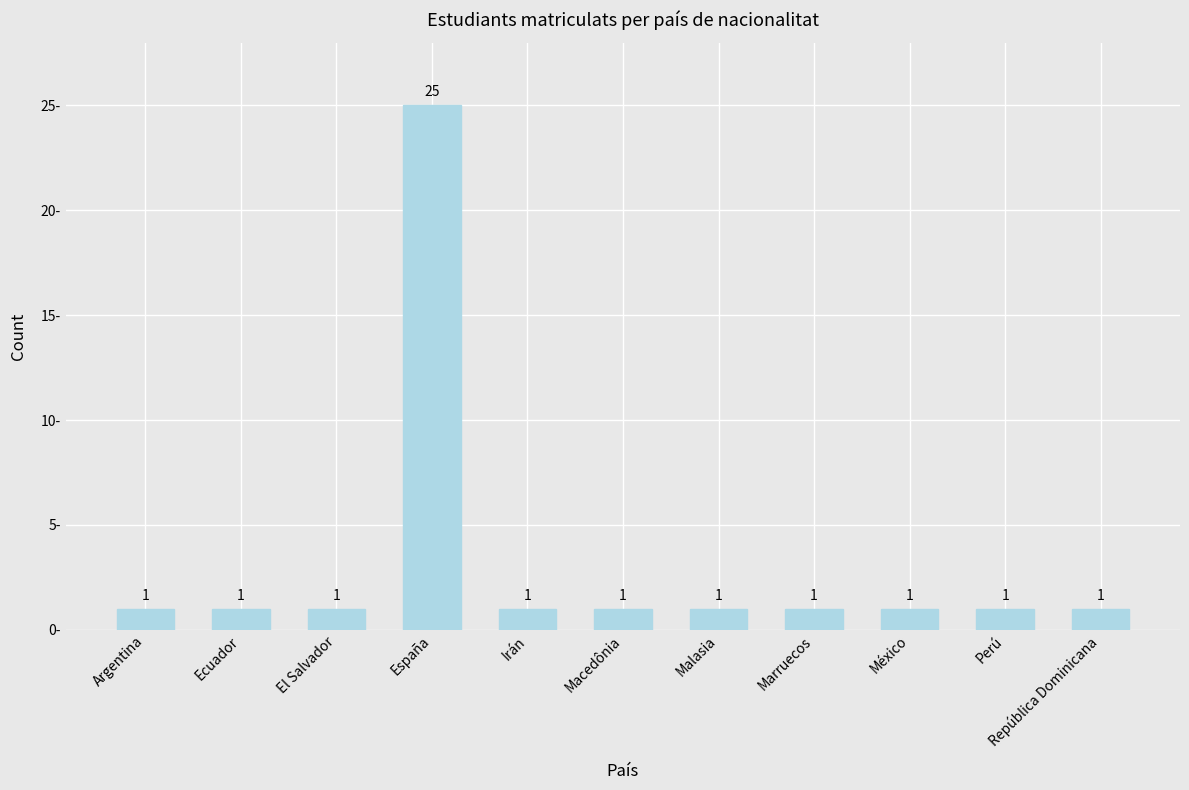

Reading left to right, extract all data points from this chart.

Argentina=1	Ecuador=1	El Salvador=1	España=25	Irán=1	Macedônia=1	Malasia=1	Marruecos=1	México=1	Perú=1	República Dominicana=1